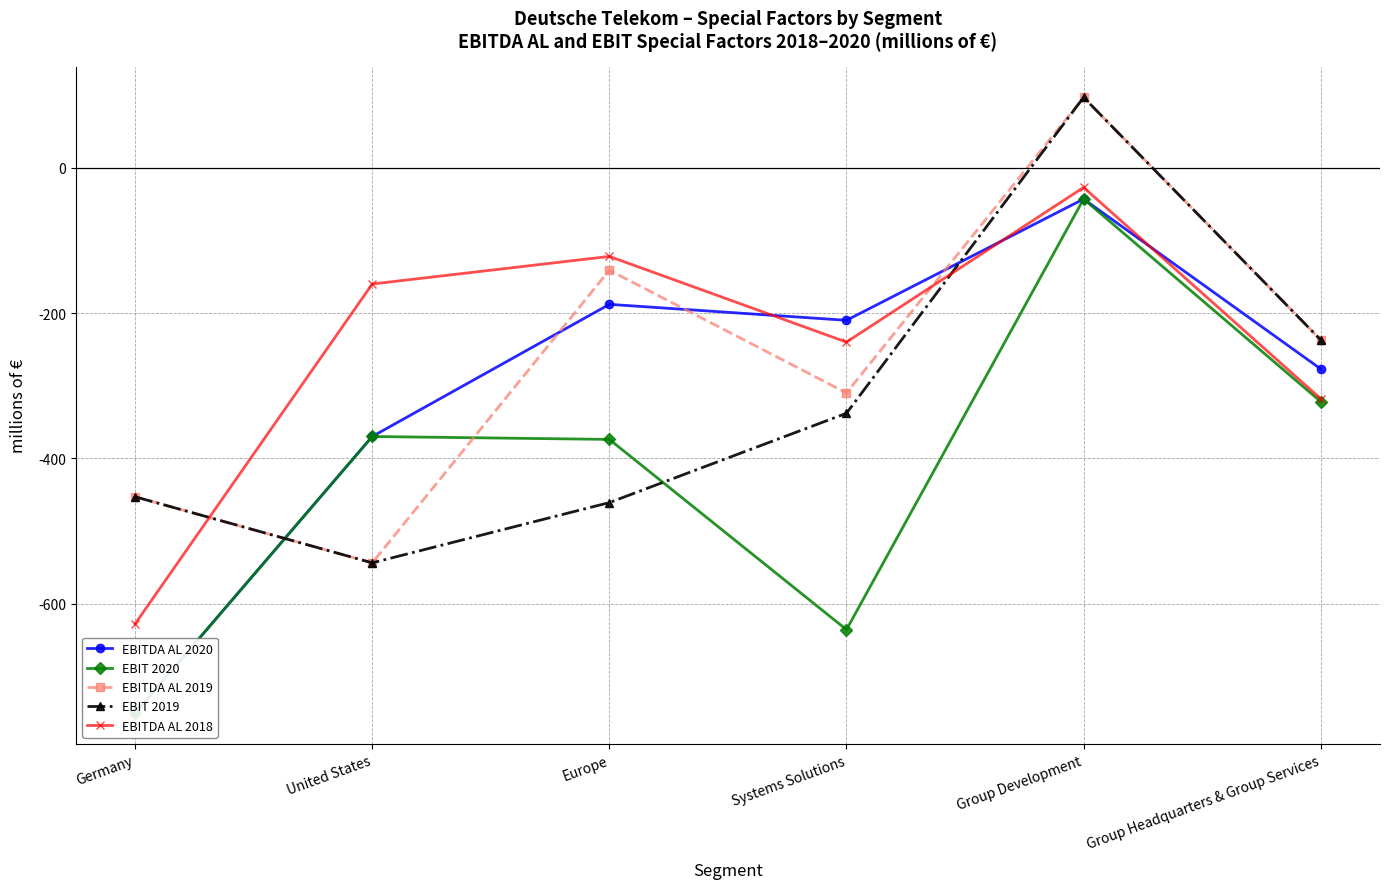

At how many categories does at least one series exceed -123?

2